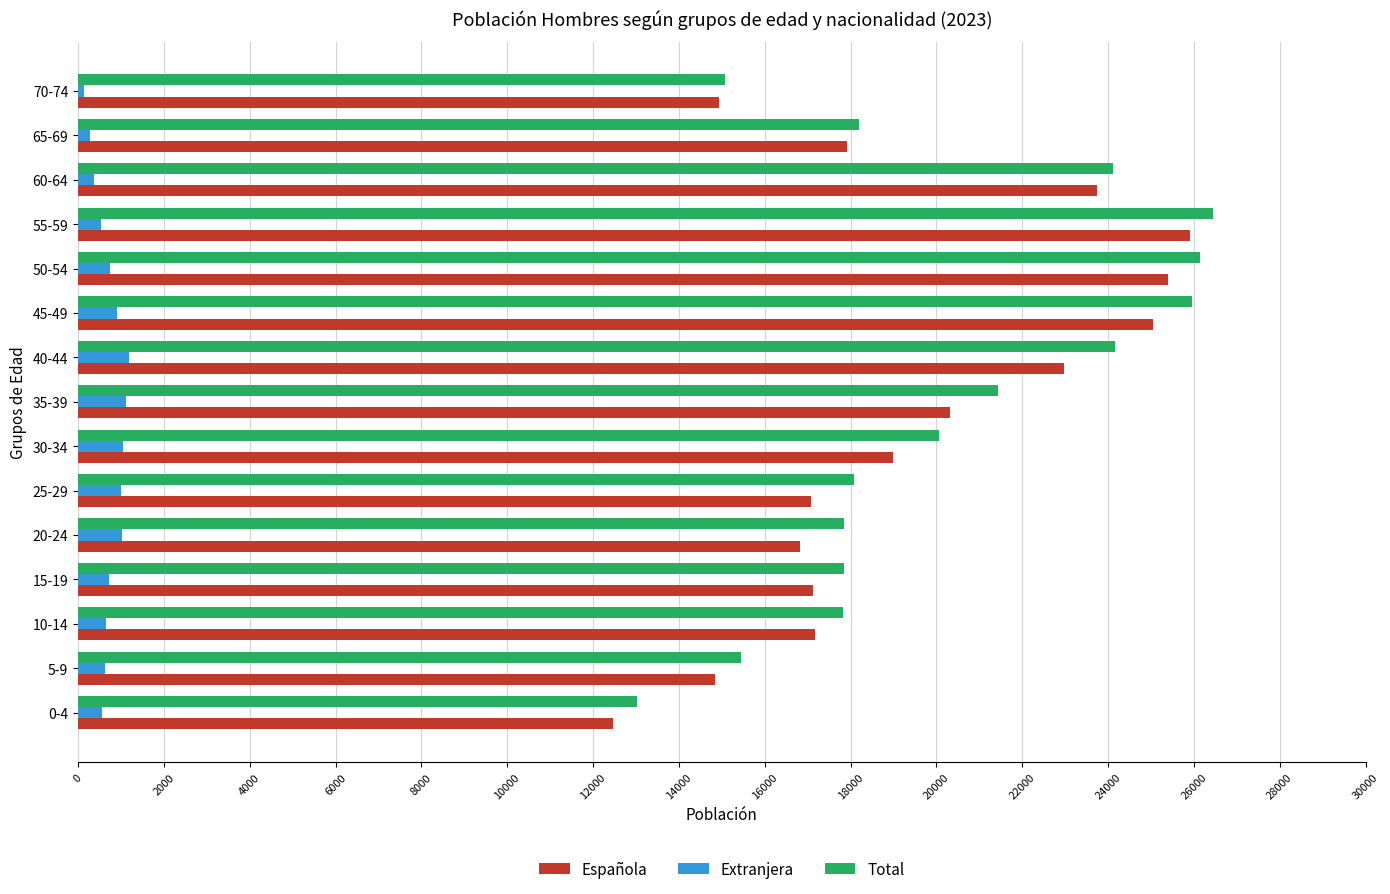

Between 55-59 and 60-64, which series saw the biggest shift?

Total